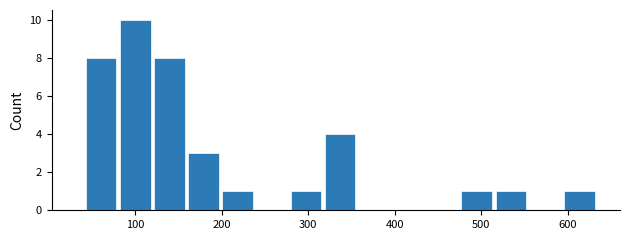

Read against the x-axis, roughly where is the centre of the tallest bar?

100